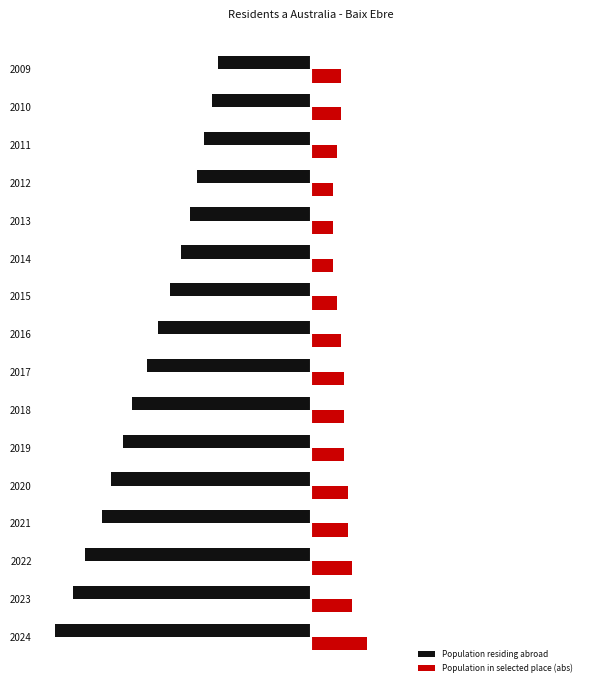

What are all the series names shown in the legend?

Population residing abroad, Population in selected place (abs)